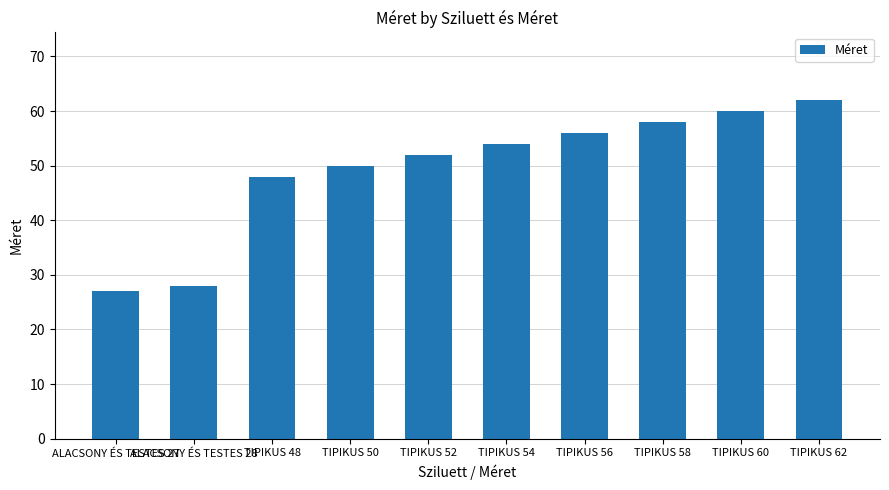

Rank the categories by value from highest to lowest.

TIPIKUS 62, TIPIKUS 60, TIPIKUS 58, TIPIKUS 56, TIPIKUS 54, TIPIKUS 52, TIPIKUS 50, TIPIKUS 48, ALACSONY ÉS TESTES 28, ALACSONY ÉS TESTES 27